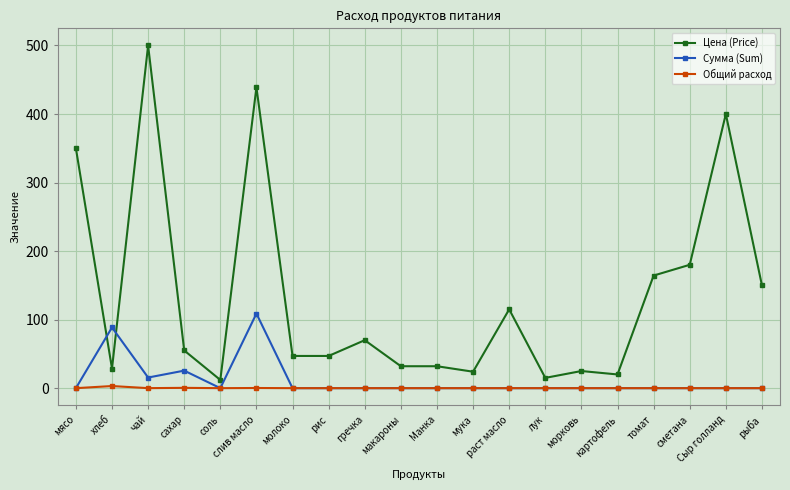

True or false: Общий расход has more than 0 interior local peaks.

True